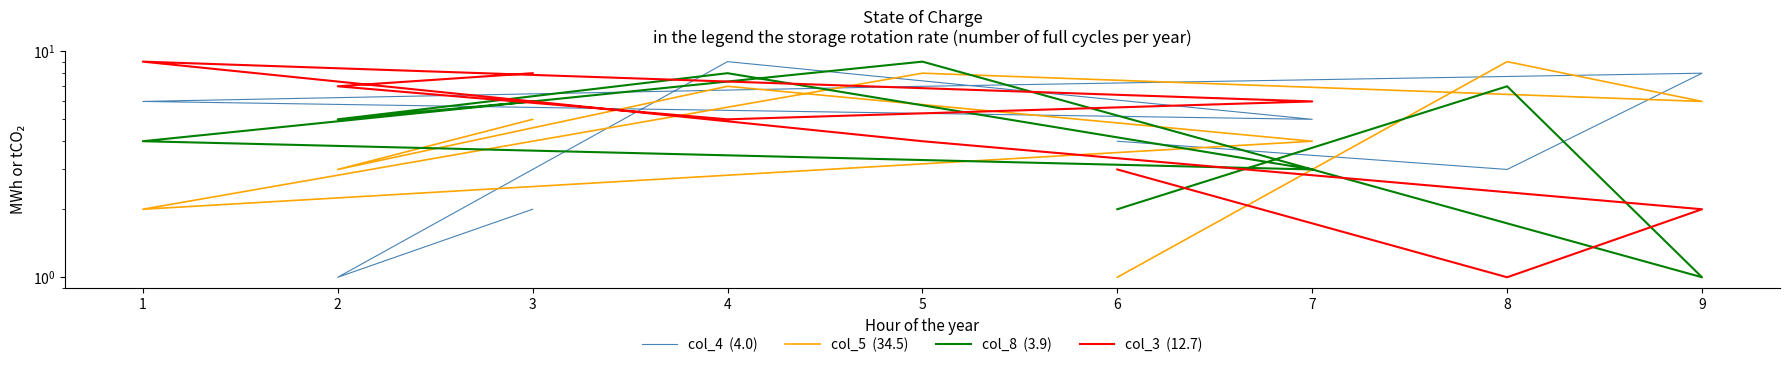

What are all the series names shown in the legend?

col_4  (4.0), col_5  (34.5), col_8  (3.9), col_3  (12.7)